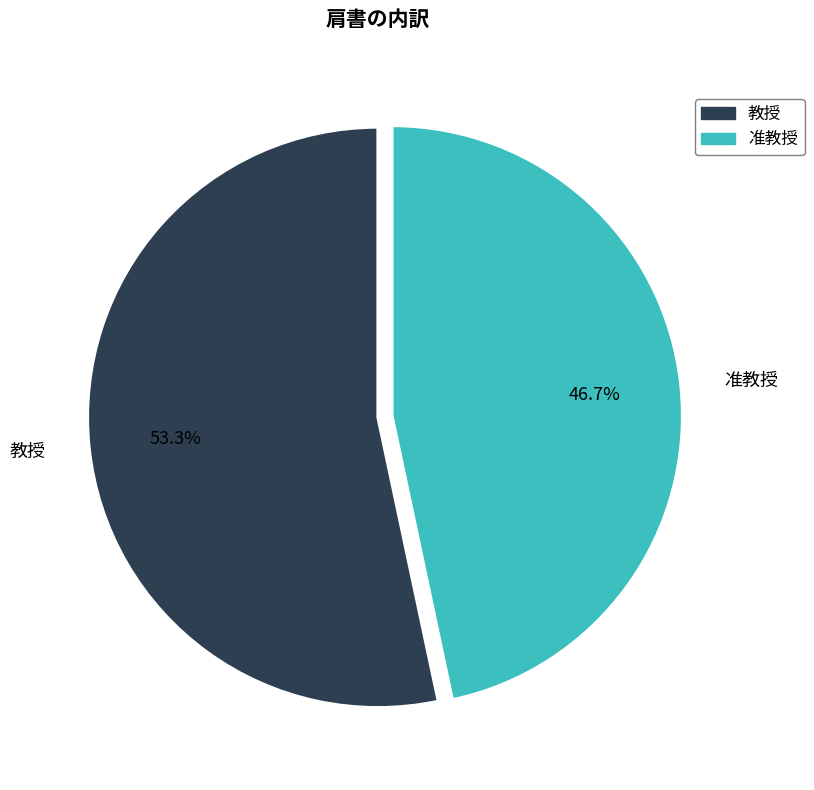

Which has a higher value, 教授 or 准教授?

教授